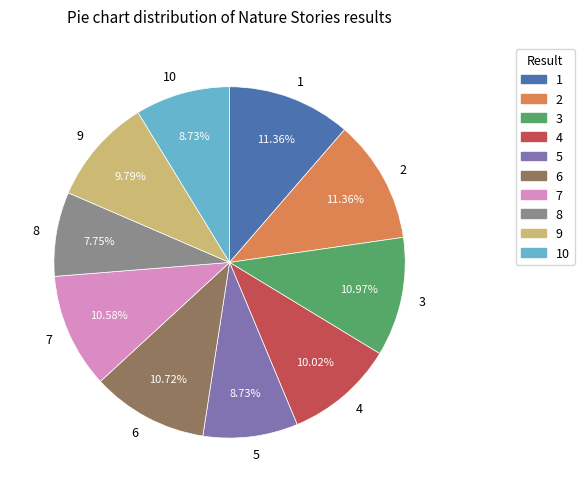

Which has a higher value, 7 or 4?

7